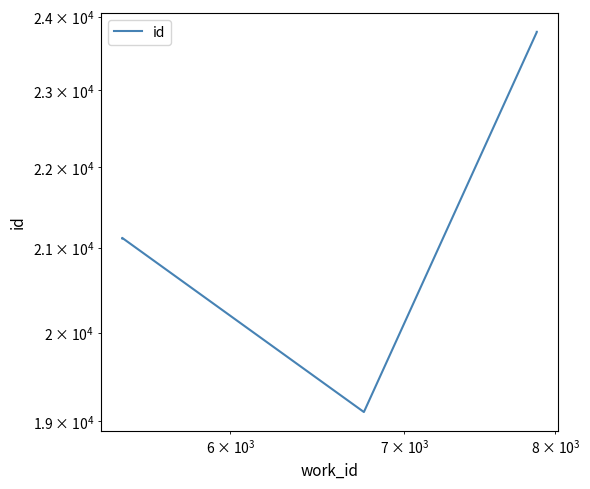

Does the chart display data point markers on the line(s)?

No